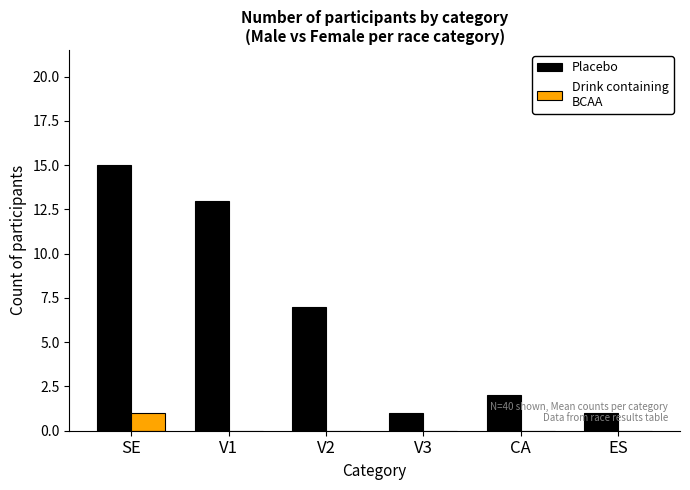

At which category is the sum across all series the highest?

SE